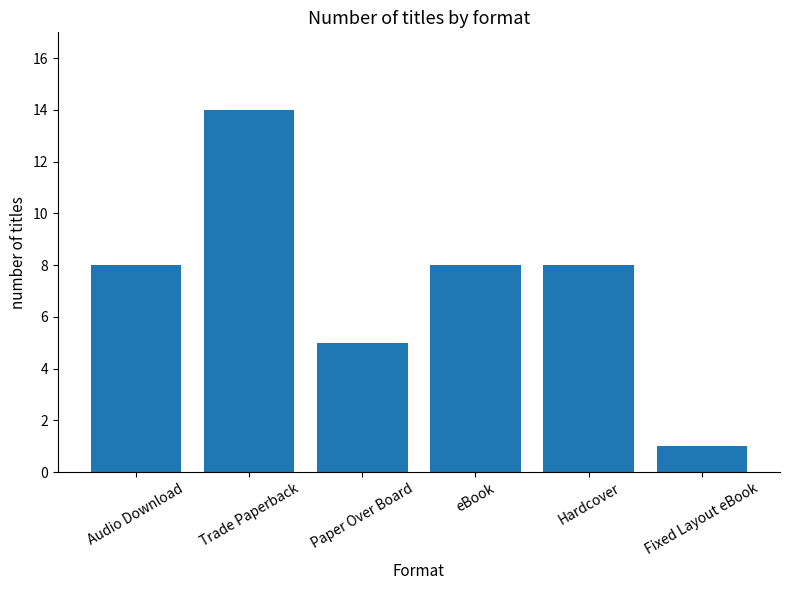

Is it true that the value at Paper Over Board is 2?

False